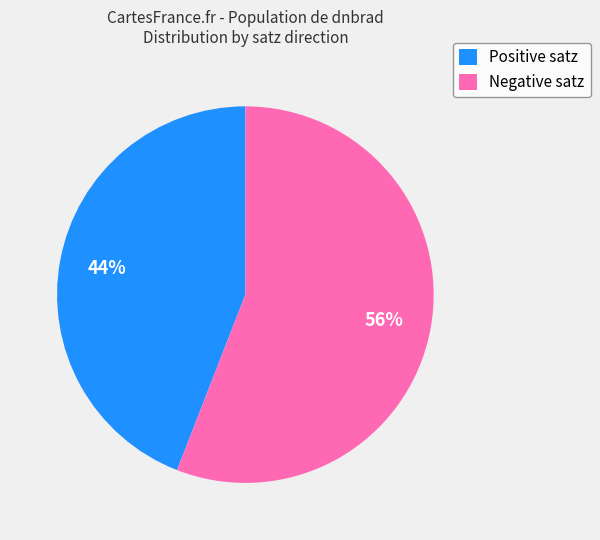

Which slice is the largest?

Negative satz